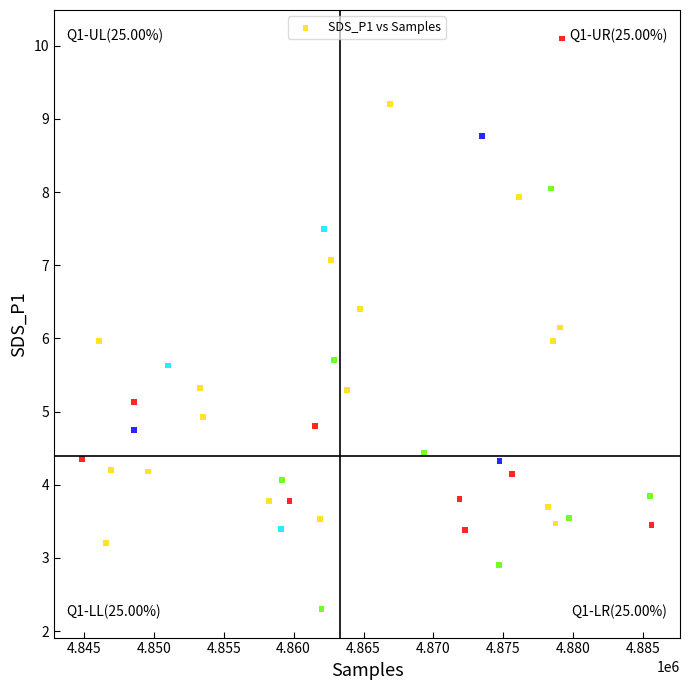

What is the range of X values (max minus min)?

40691.0